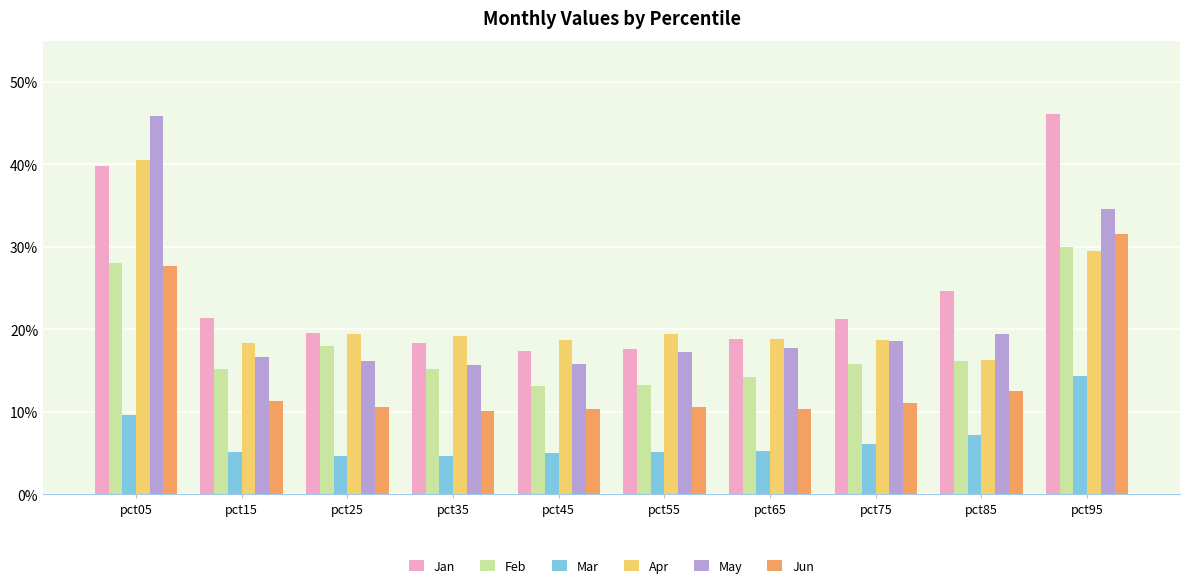

Is the value of Jan at pct55 greater than the value of Apr at pct65?

No